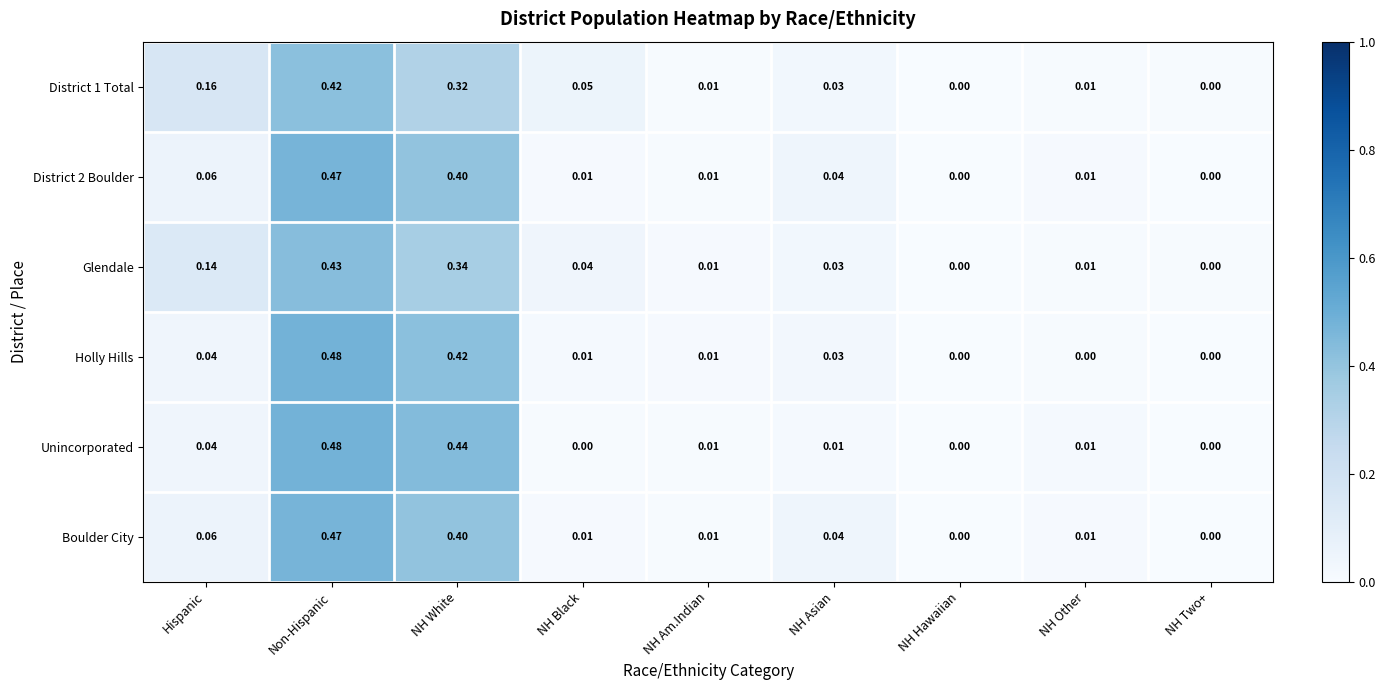

Is the value of Glendale at NH Am.Indian greater than the value of District 1 Total at Non-Hispanic?

No